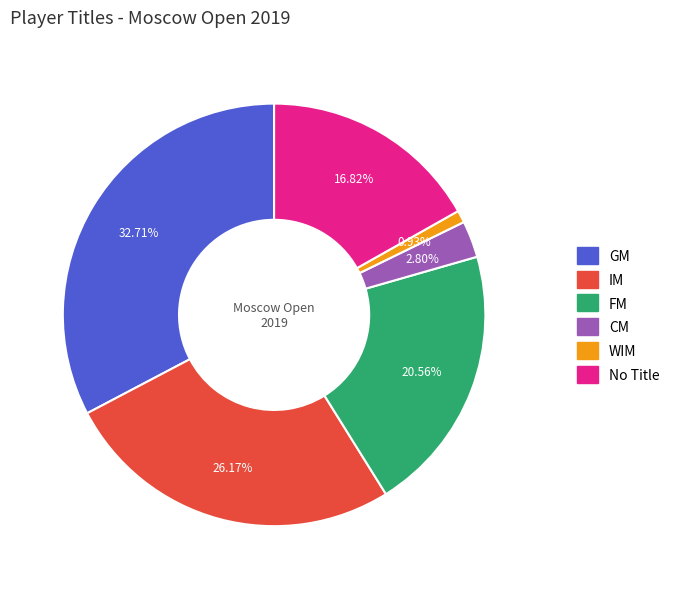

Is there any slice that represents more than half of the pie?

No